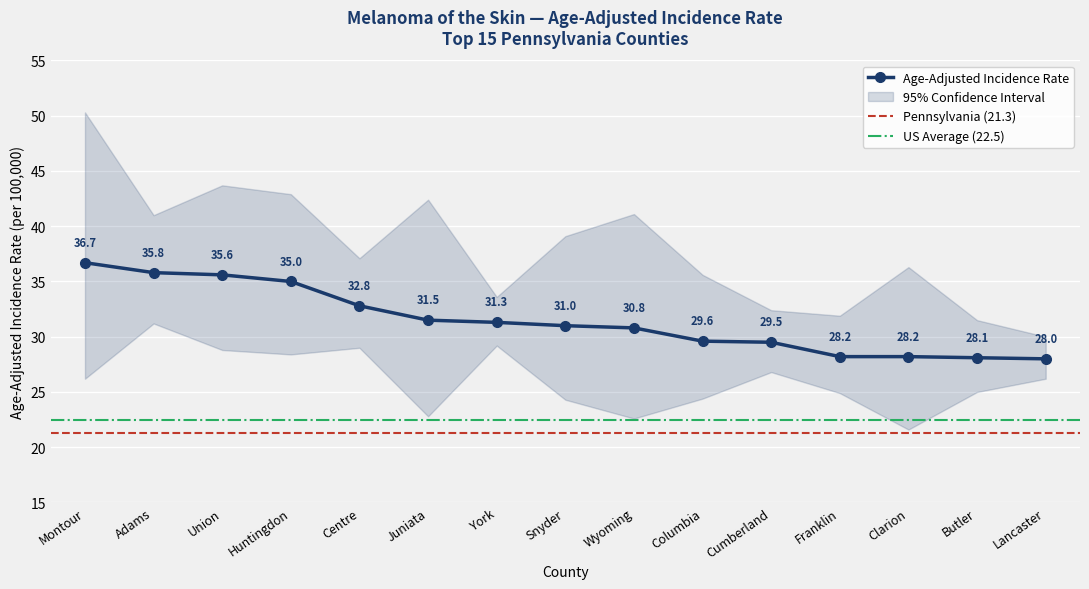

What is the label of the 3rd point from the left?

Union